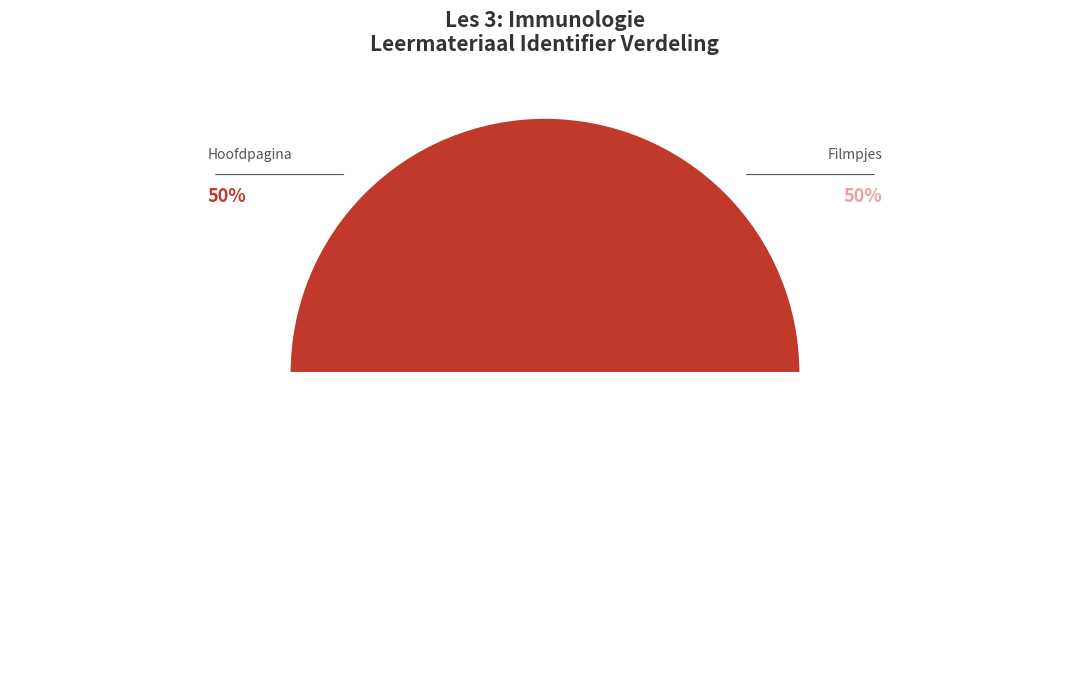

To the nearest percent, what percentage of the pie is Filmpjes?

50%